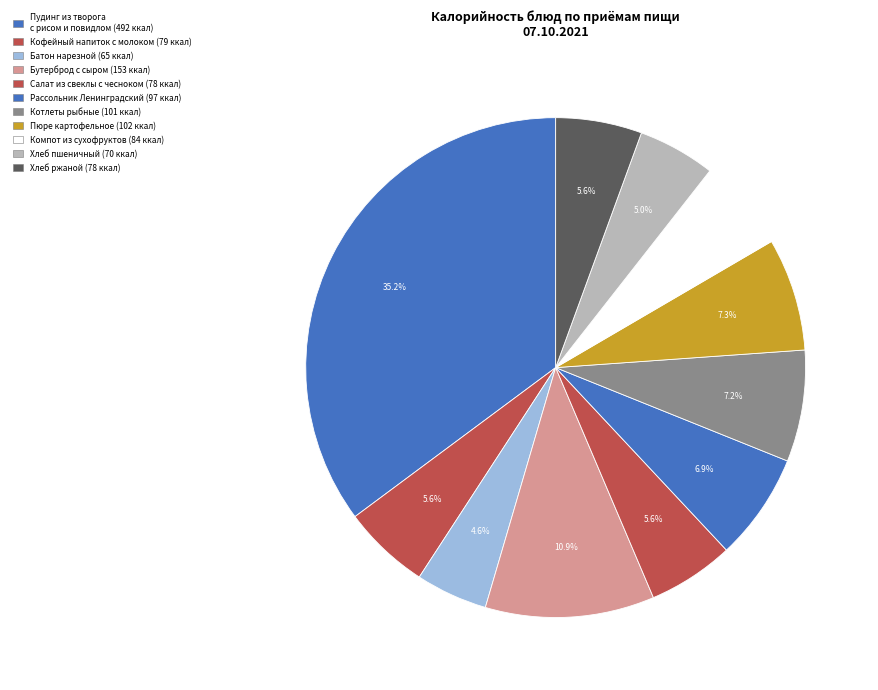

How many segments does this pie chart have?

11